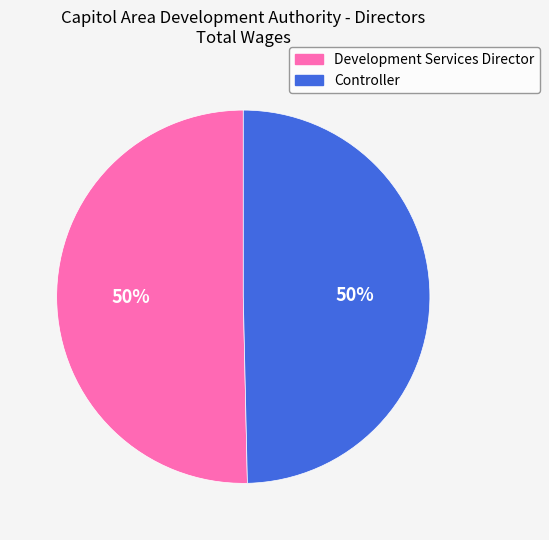

To the nearest percent, what is the combined percentage of Development Services Director and Controller?

100%